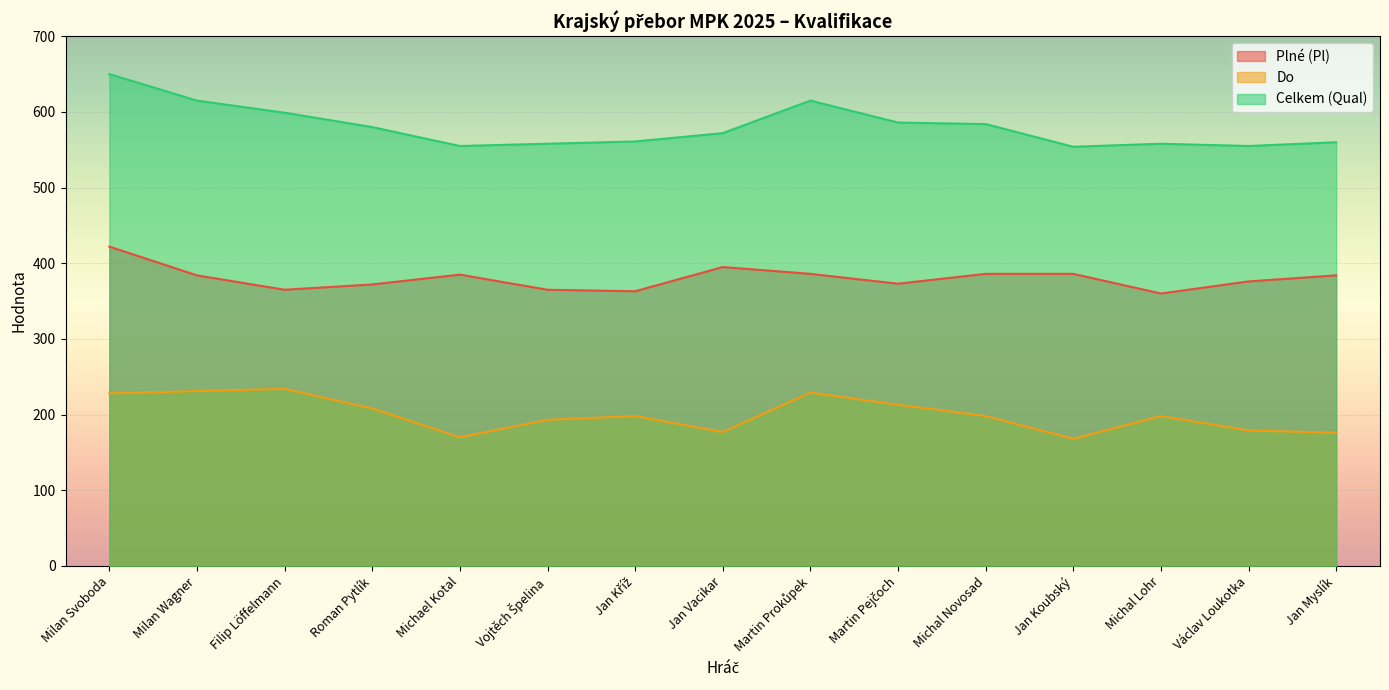

What is the difference between the maximum and minimum values in the Do series?

66